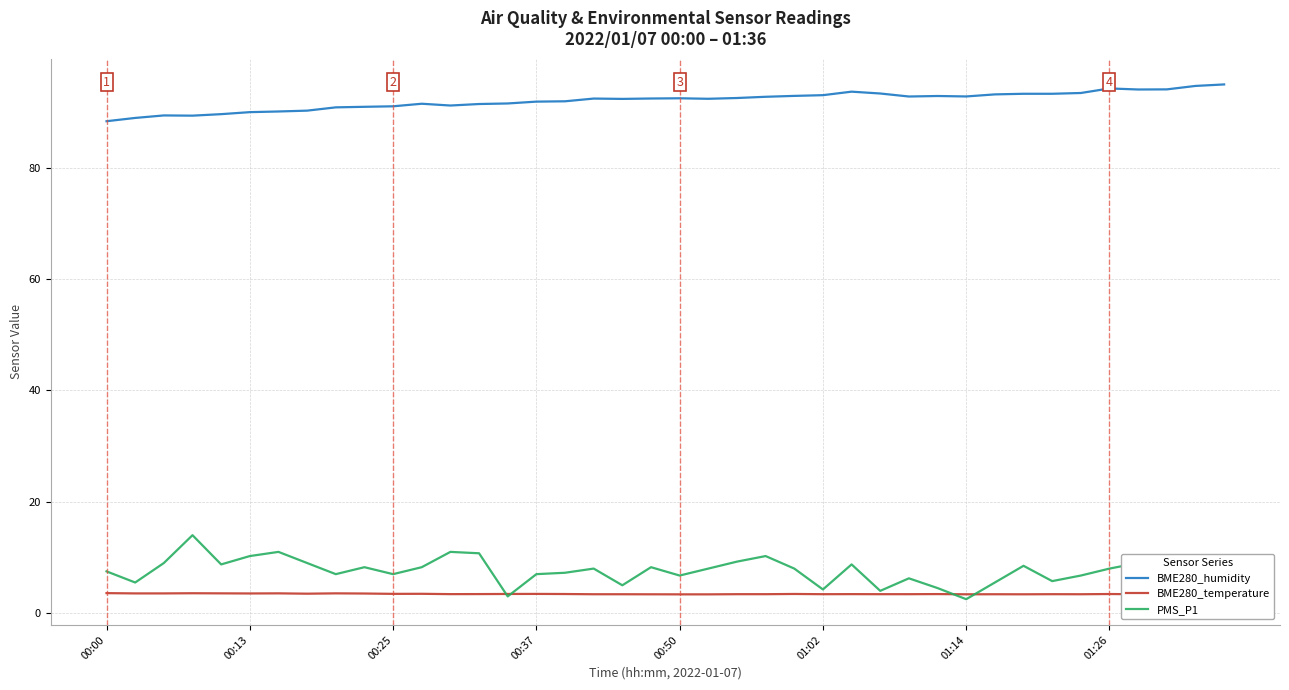

Reading left to right, transcribe all the data shown in this chart.

BME280_humidity: 88.4	89.0	89.4	89.4	89.6	90.0	90.1	90.3	90.9	91.0	91.0	91.5	91.2	91.5	91.6	91.9	92.0	92.4	92.4	92.5	92.5	92.4	92.5	92.8	92.9	93.0	93.7	93.3	92.8	92.9	92.8	93.2	93.3	93.3	93.4	94.3	94.1	94.1	94.7	95.0
BME280_temperature: 3.6	3.5	3.5	3.6	3.5	3.5	3.5	3.5	3.5	3.5	3.5	3.5	3.4	3.4	3.4	3.5	3.4	3.4	3.4	3.4	3.4	3.4	3.4	3.4	3.4	3.4	3.4	3.4	3.4	3.4	3.4	3.4	3.4	3.4	3.4	3.4	3.4	3.3	3.4	3.4
PMS_P1: 7.5	5.5	9.0	14.0	8.8	10.2	11.0	9.0	7.0	8.2	7.0	8.2	11.0	10.8	3.0	7.0	7.2	8.0	5.0	8.2	6.8	8.0	9.2	10.2	8.0	4.2	8.8	4.0	6.2	4.5	2.5	5.5	8.5	5.8	6.8	8.0	9.0	9.2	7.2	5.2